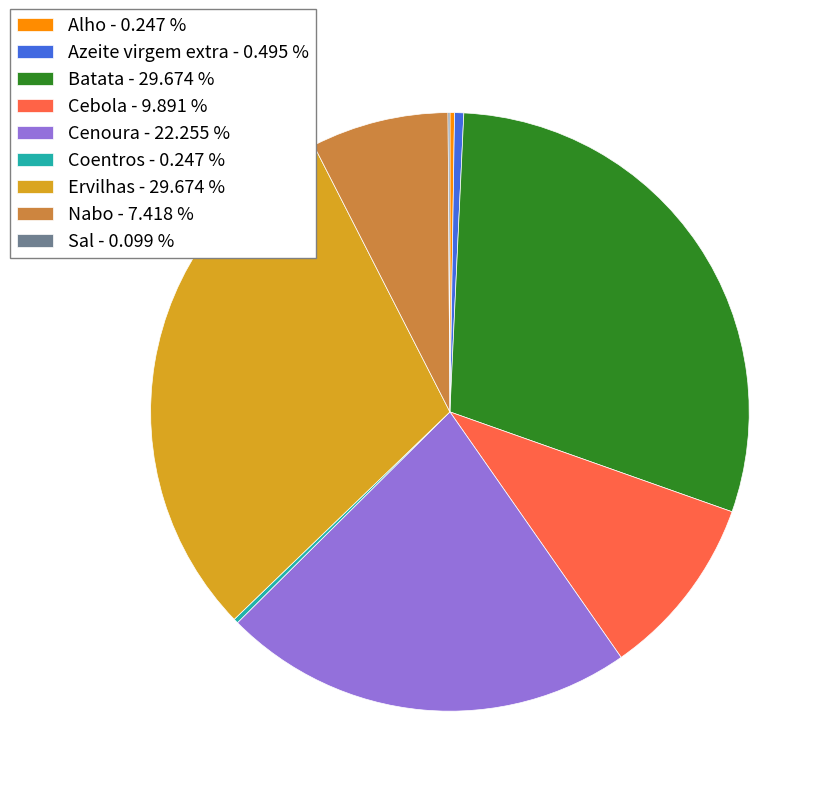

Does Ervilhas account for over 50% of the chart?

No